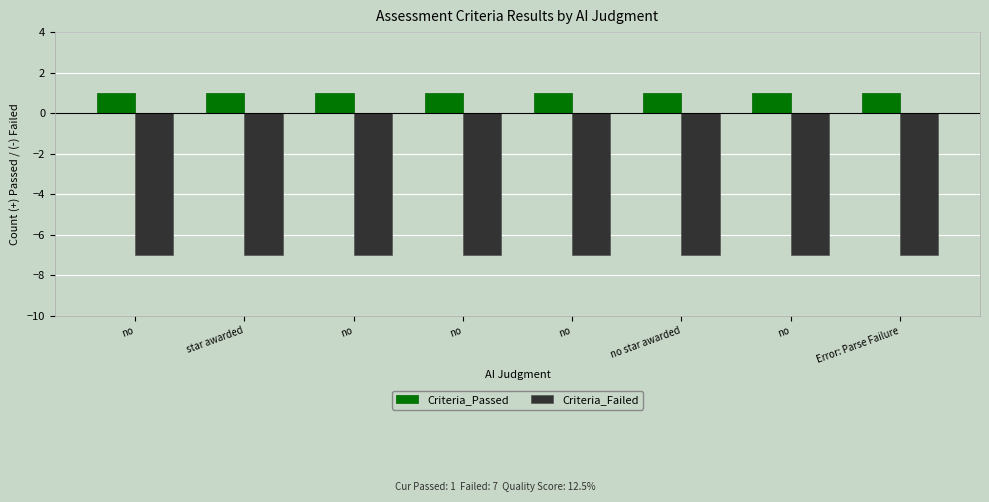

The Criteria_Passed series shows 1 at no. True or false?

False